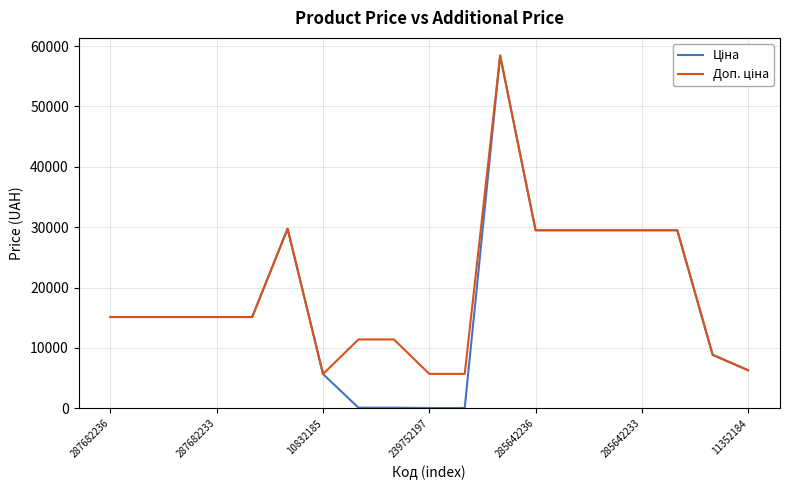

What is the greatest value displayed?

58426.5